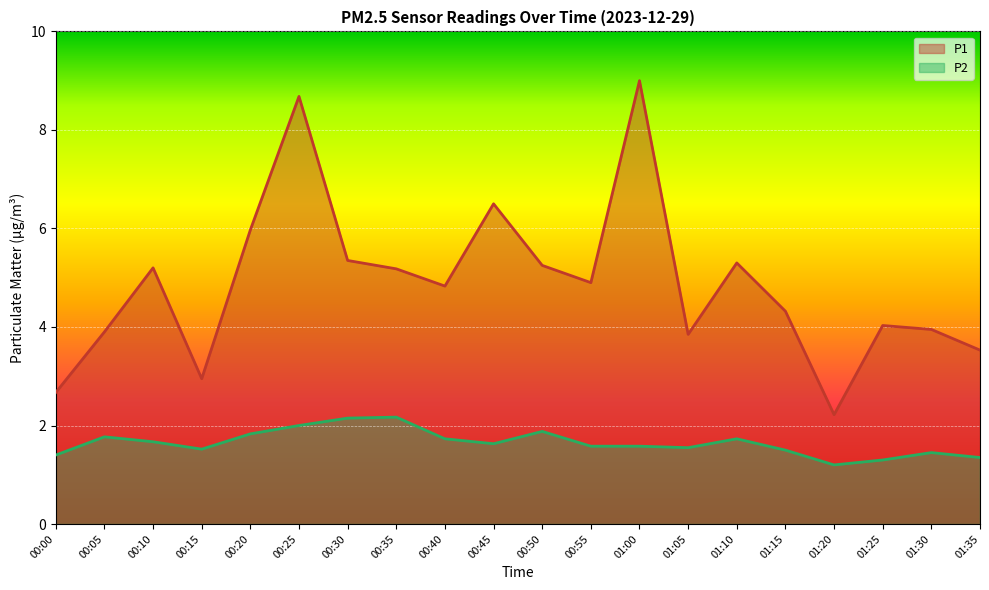

Reading left to right, transcribe all the data shown in this chart.

P1: 2.7	3.9	5.2	3.0	6.0	8.7	5.3	5.2	4.8	6.5	5.2	4.9	9.0	3.9	5.3	4.3	2.2	4.0	4.0	3.5
P2: 1.4	1.8	1.7	1.5	1.8	2.0	2.1	2.2	1.7	1.6	1.9	1.6	1.6	1.6	1.7	1.5	1.2	1.3	1.4	1.4